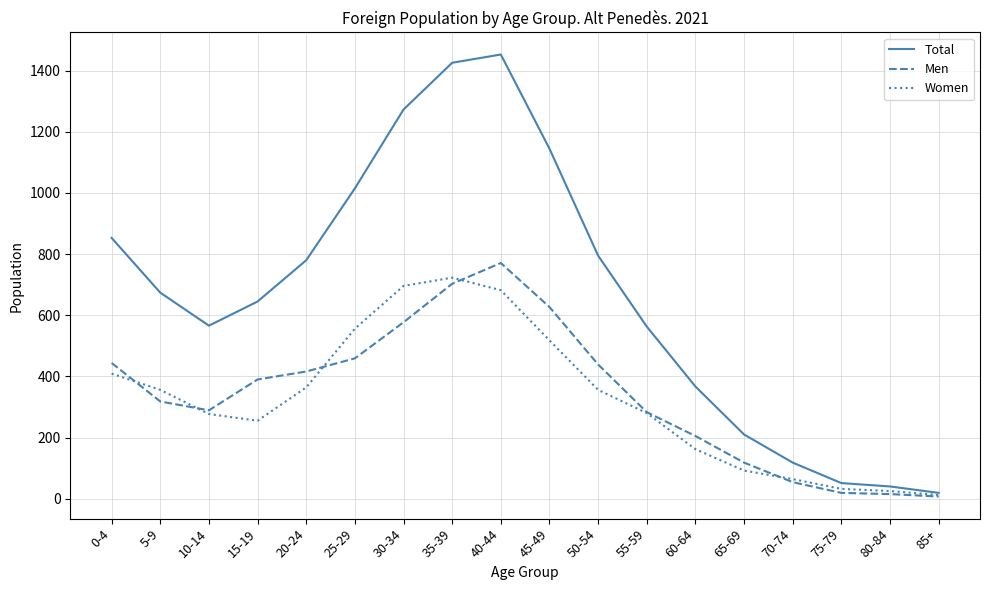

How many values in the Men series are below 390?

9